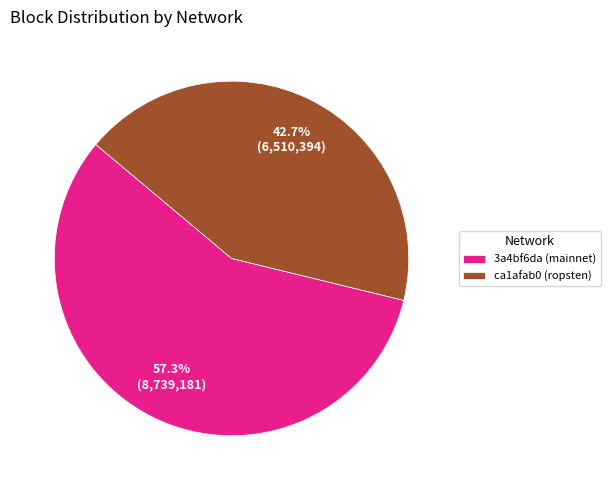

True or false: ca1afab0 (ropsten) accounts for 32% of the total.

False